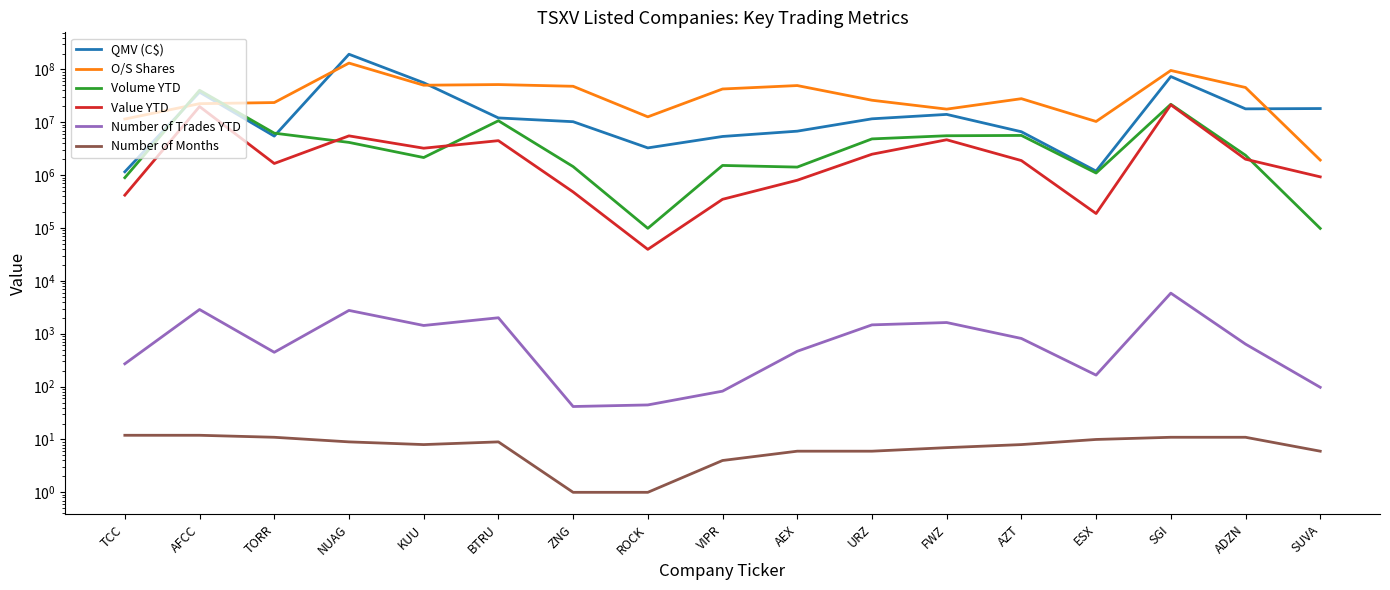

Reading left to right, extract all data points from this chart.

QMV (C$): 1158039.4	37183511.4	5481969.1	194053934.1	56039913.2	12103555.2	10270072.6	3280400.0	5397211.0	6799950.0	11646705.5	14115030.3	6631921.7	1195841.1	73432153.7	17978570.6	18216391.8
O/S Shares: 11535885.0	22523773.0	23648336.0	132009479.0	50351575.0	51783287.0	48053388.0	12701001.0	42710301.0	49592500.0	26156171.0	17756370.0	27991016.0	10375007.0	95669140.0	45570015.0	1930186.0
Volume YTD: 895610.0	40359676.0	6236586.0	4169142.0	2156009.0	10702880.0	1453550.0	98698.0	1527730.0	1422244.0	4854461.0	5570369.0	5645676.0	1097791.0	21946289.0	2379442.0	98371.0
Value YTD: 418601.0	19874339.5	1663443.0	5540313.5	3238146.0	4497624.0	481803.0	39487.0	349481.0	801930.0	2490892.5	4675509.0	1887909.0	187988.5	21445658.0	2005890.5	929487.0
Number of Trades YTD: 270.0	2874.0	446.0	2763.0	1433.0	2006.0	42.0	45.0	82.0	466.0	1472.0	1630.0	814.0	165.0	5863.0	637.0	97.0
Number of Months: 12.0	12.0	11.0	9.0	8.0	9.0	1.0	1.0	4.0	6.0	6.0	7.0	8.0	10.0	11.0	11.0	6.0